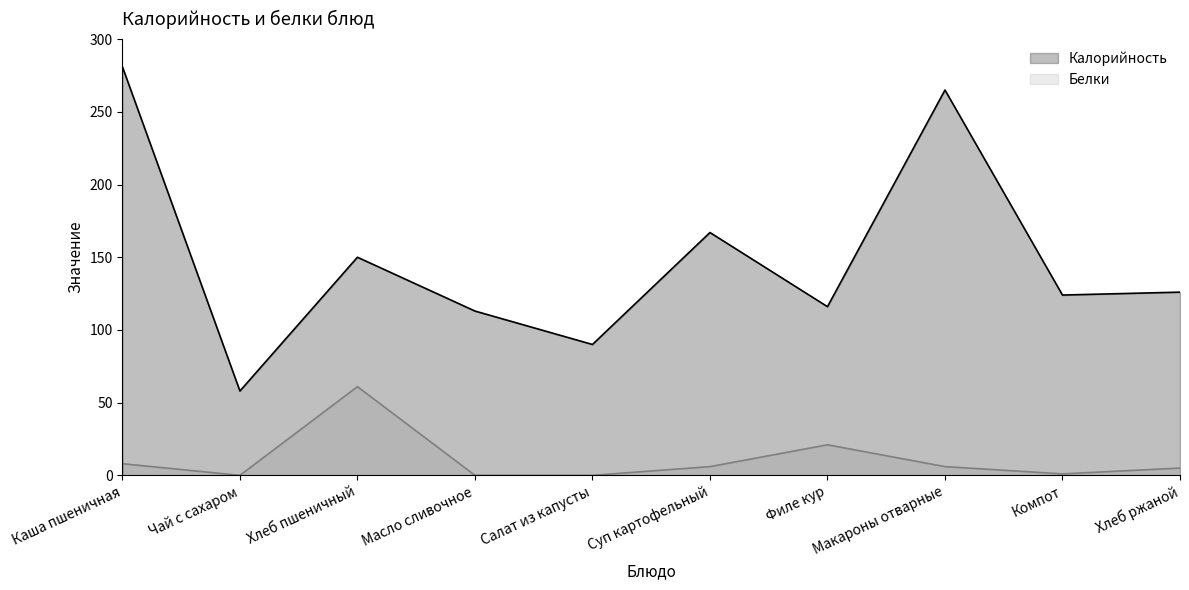

Is it true that Калорийность equals 167 at Суп картофельный?

True